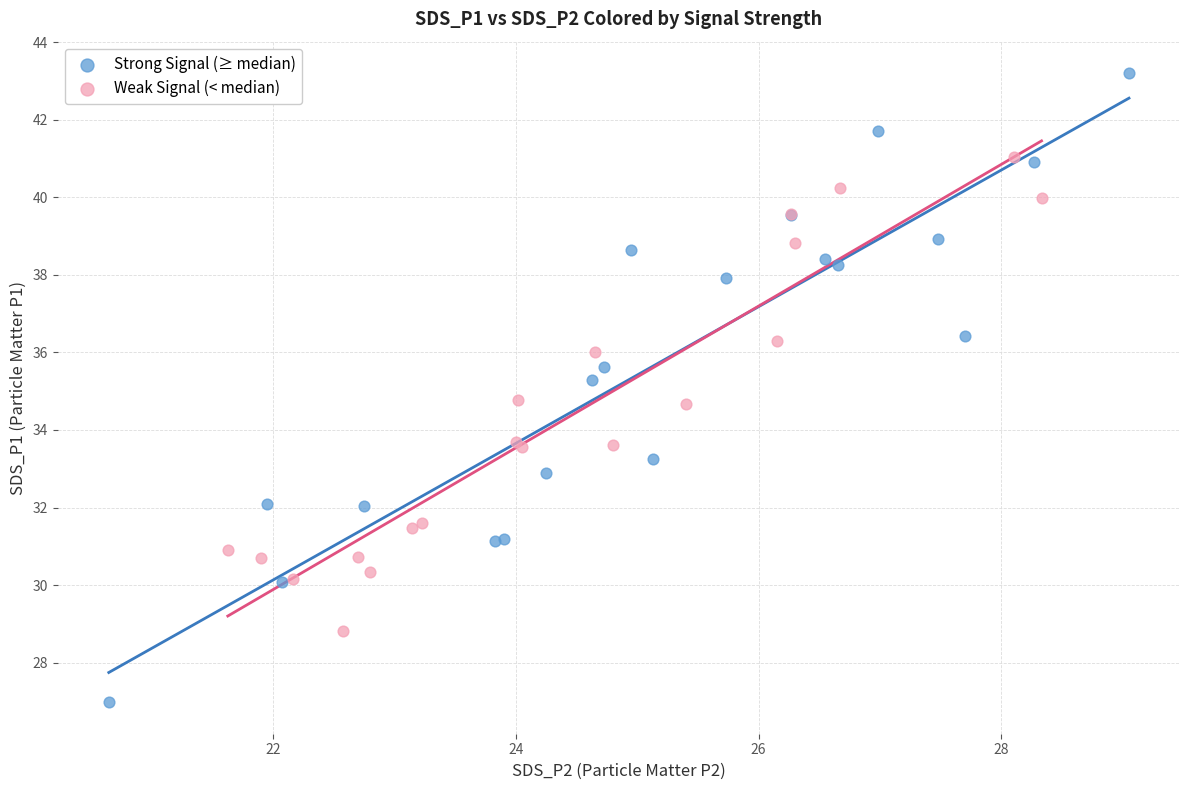

Which series contains the lowest Y value?

Strong Signal (≥ median)